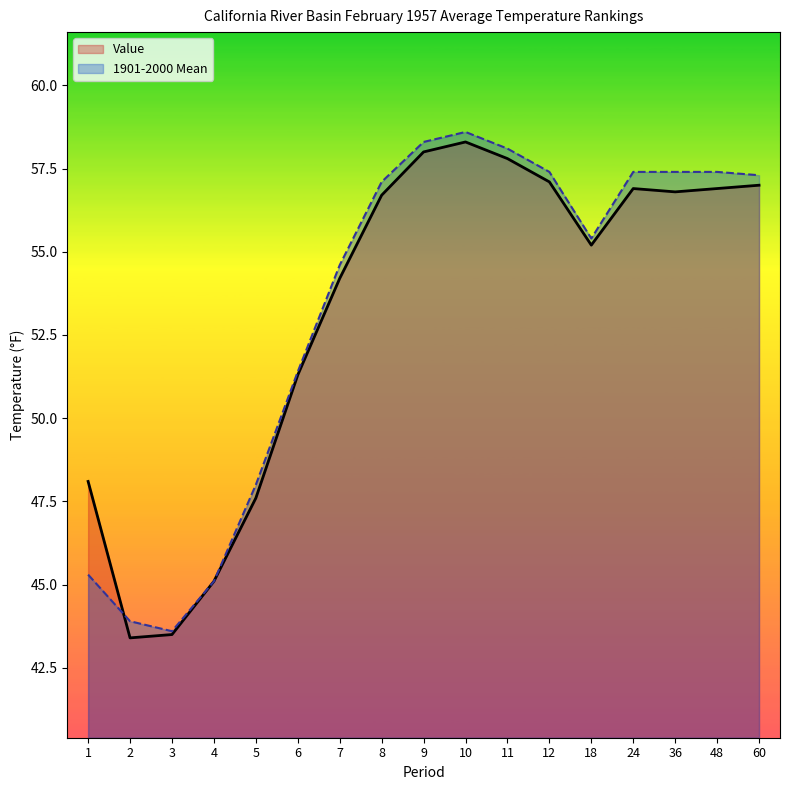

True or false: 1901-2000 Mean has more than 1 points higher than both neighbors.

False